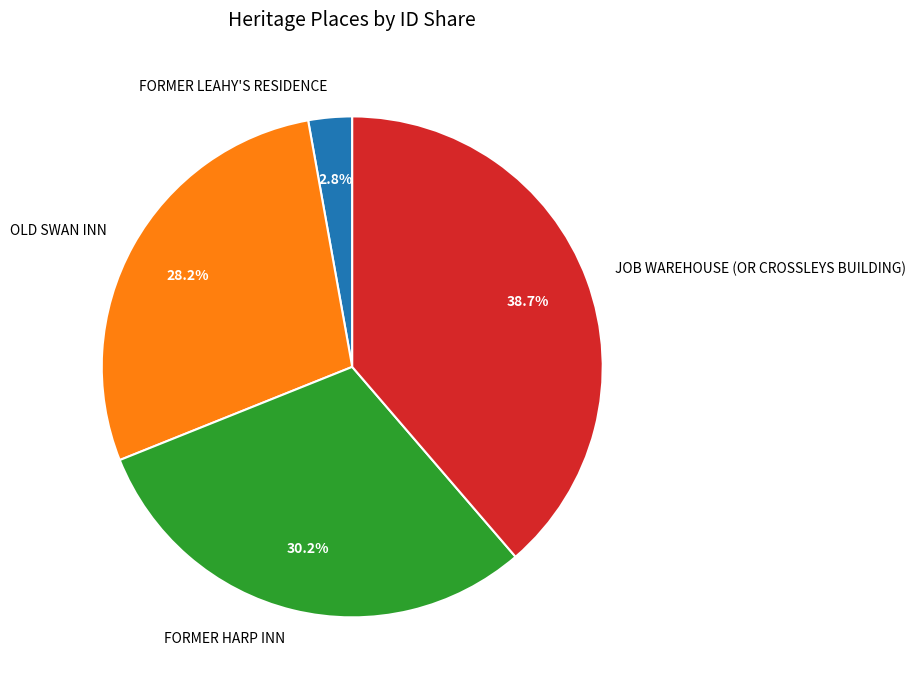

Between FORMER LEAHY'S RESIDENCE and OLD SWAN INN, which is larger?

OLD SWAN INN